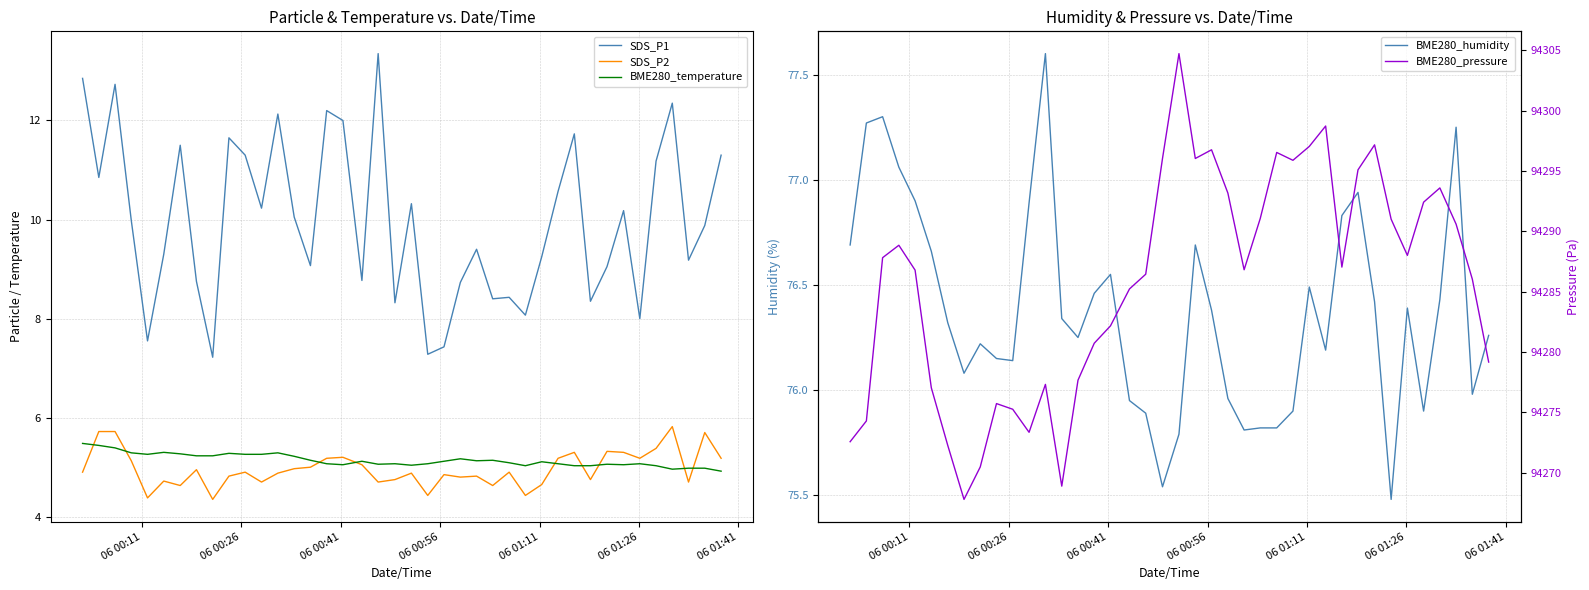

What is the highest value of the BME280_temperature series?

5.5